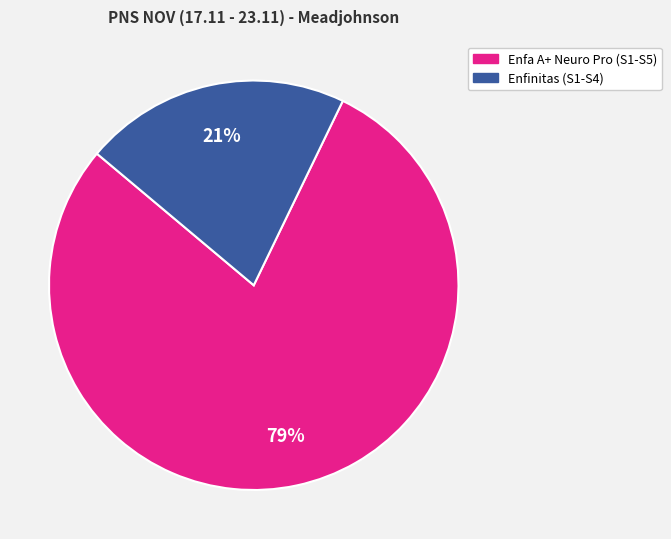

To the nearest percent, what is the difference between the largest and smallest slice percentages?

58%